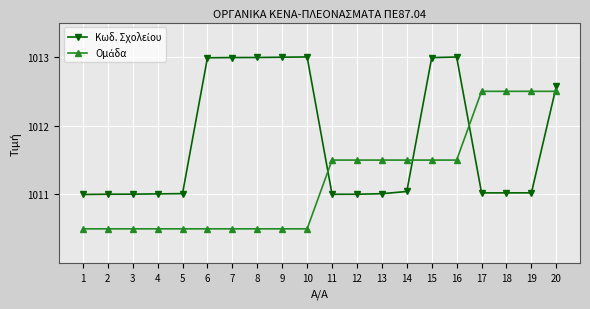

At how many categories does at least one series exceed 1012?

11